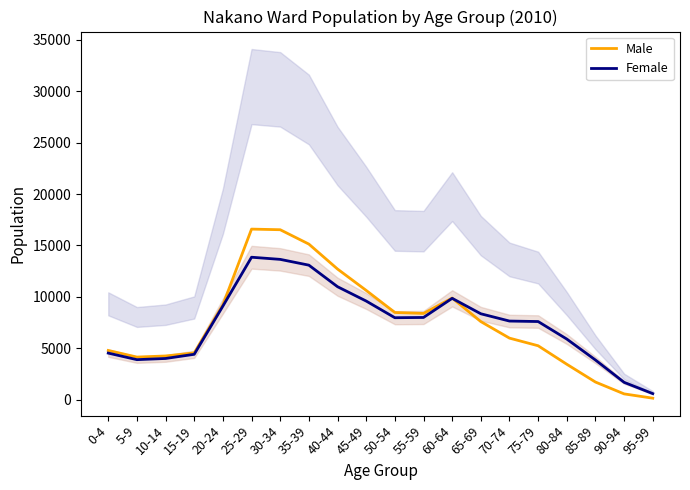

Is it true that Male equals 9889 at 60-64?

True